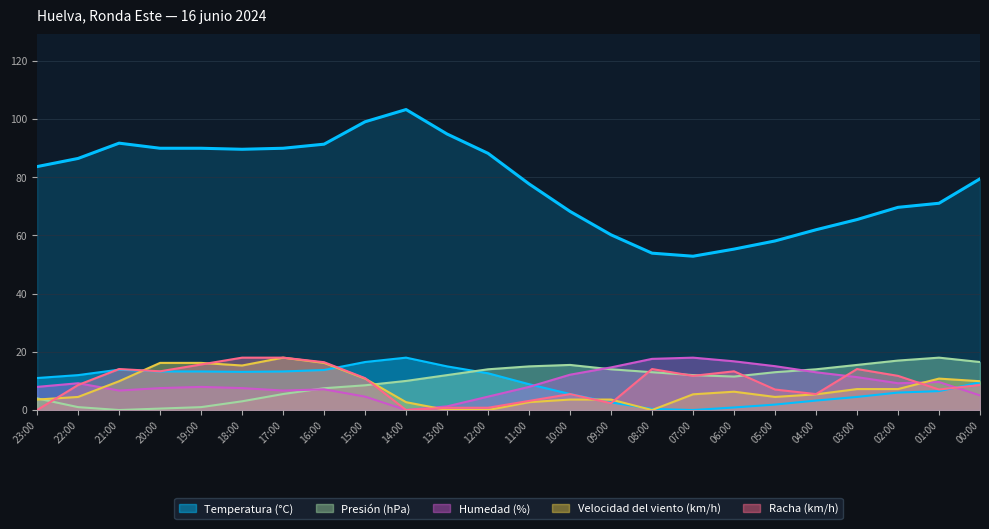

Which category has the highest value across all series?

14:00